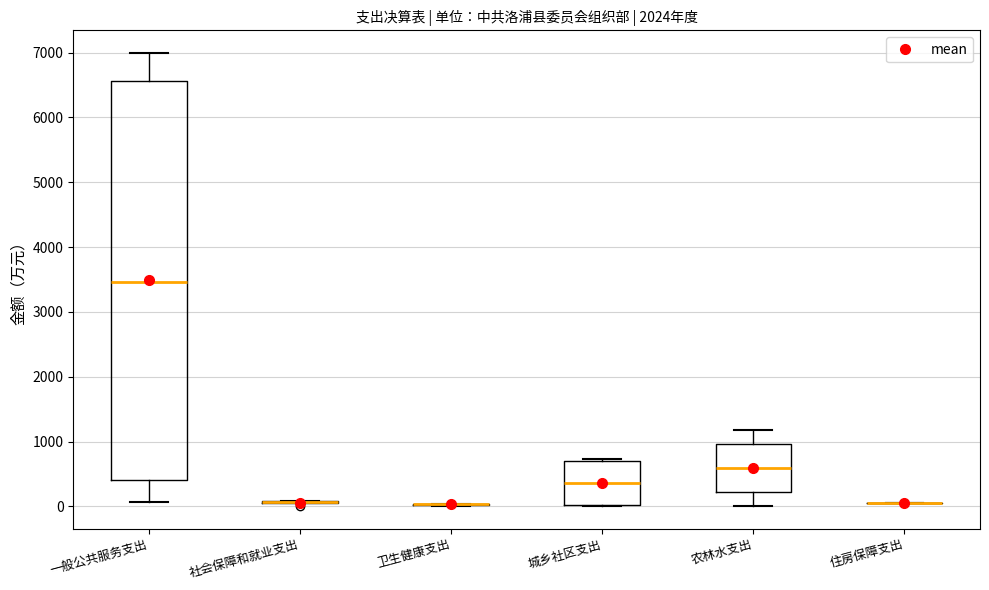

Reading left to right, read every box against the y-axis: the position of its median line, the range the box covers, and the ends of its whiskers. The values are not printed on the chart, so give them approximately, as read against the axis.

一般公共服务支出: median 3500, box 400 to 6600, whiskers 100 to 7000
社会保障和就业支出: box collapsed to a line at 100, whiskers 100 to 100
卫生健康支出: box collapsed to a line at 0, whiskers 0 to 0
城乡社区支出: median 400, box 0 to 700, whiskers 0 to 700
农林水支出: median 600, box 200 to 1000, whiskers 0 to 1200
住房保障支出: box collapsed to a line at 100, whiskers 100 to 100